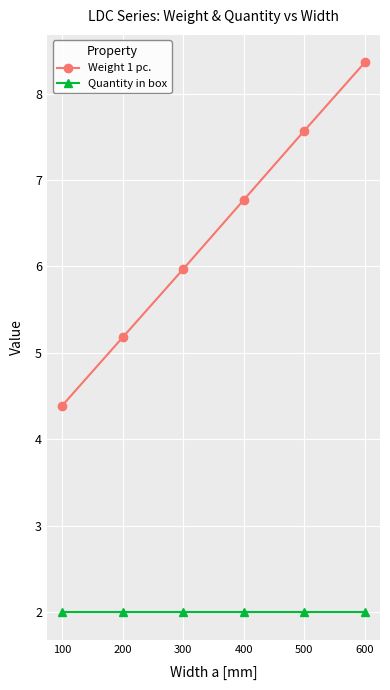

The Weight 1 pc. series shows 6.0 at 300. True or false?

True